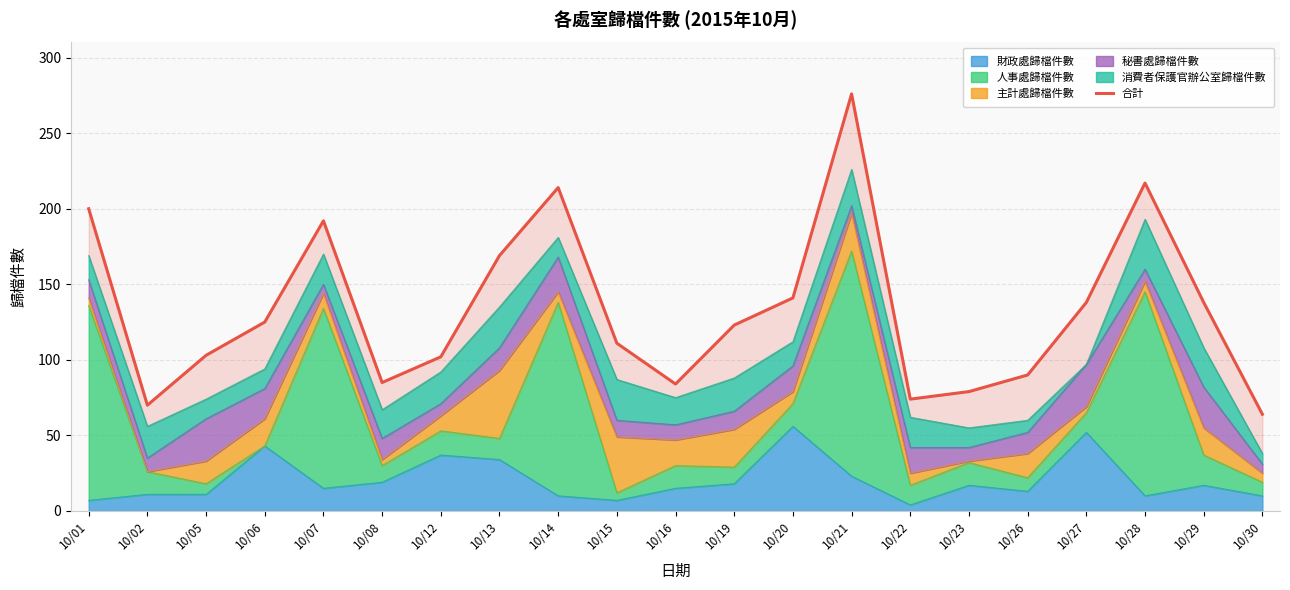

What is the maximum value shown in the chart?

276